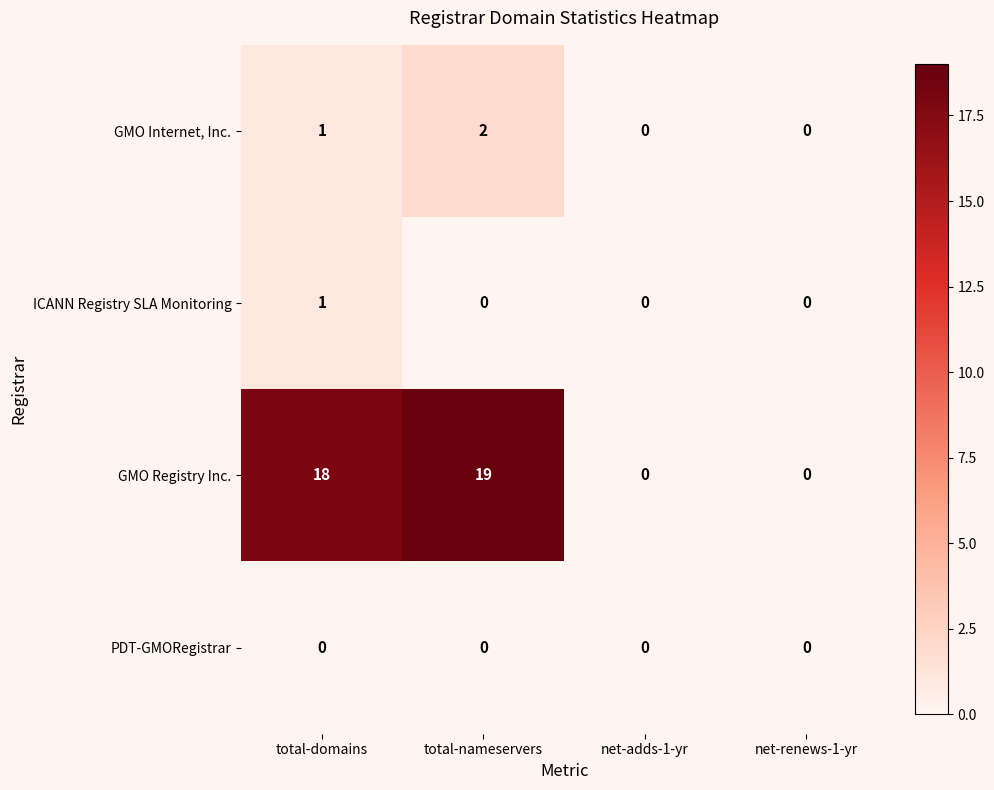

True or false: GMO Internet, Inc. has a value of 2 at total-domains.

False